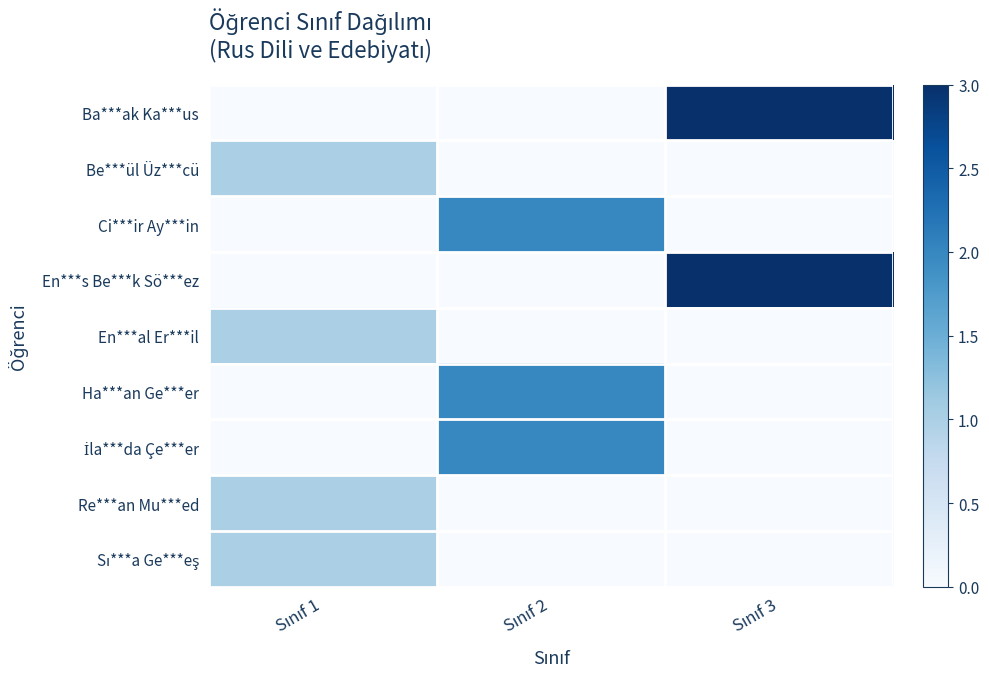

Which series has the widest spread of values?

Ba***ak Ka***us